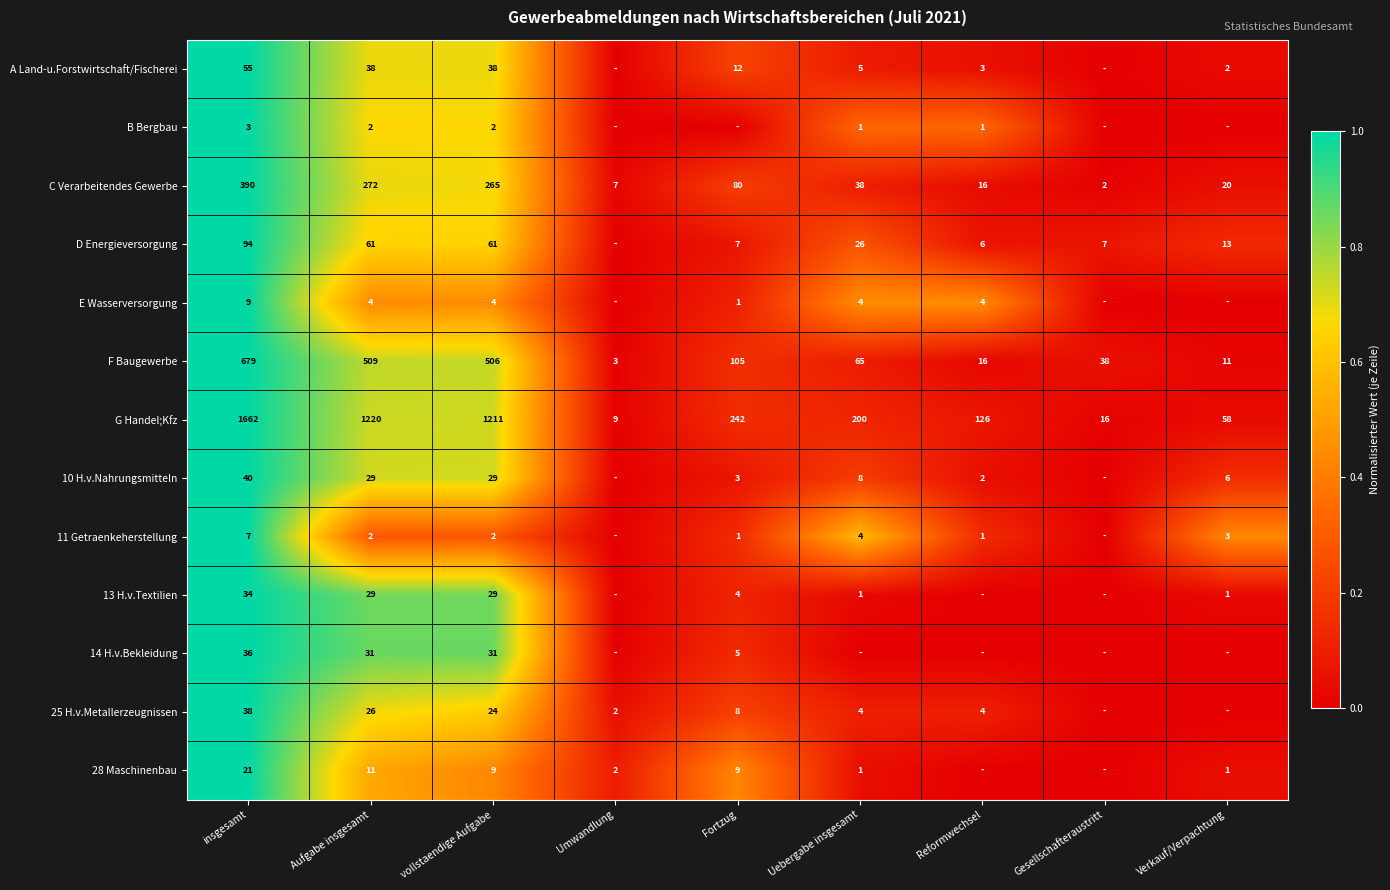

Which has a higher value, Aufgabe insgesamt or vollstaendige Aufgabe?

Aufgabe insgesamt